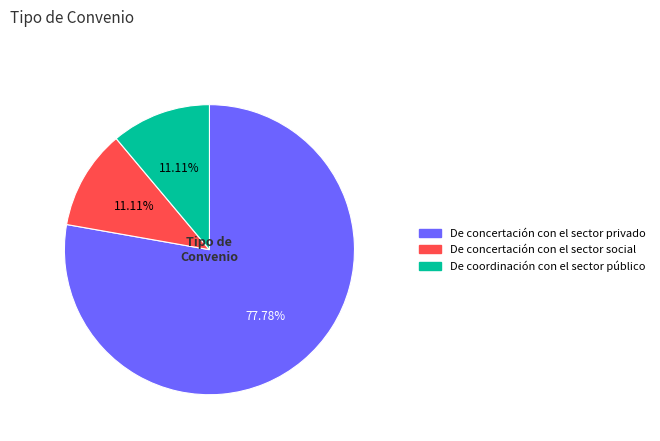

How many segments does this pie chart have?

3